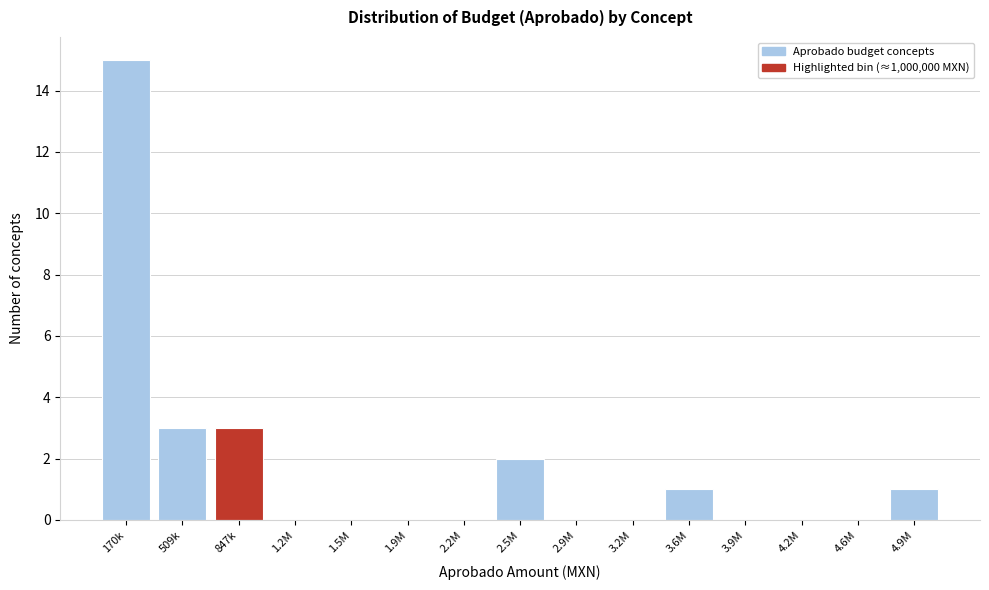

Reading left to right, what are all the values shown in this chart?

170k=15	509k=3	847k=3	1.2M=0	1.5M=0	1.9M=0	2.2M=0	2.5M=2	2.9M=0	3.2M=0	3.6M=1	3.9M=0	4.2M=0	4.6M=0	4.9M=1